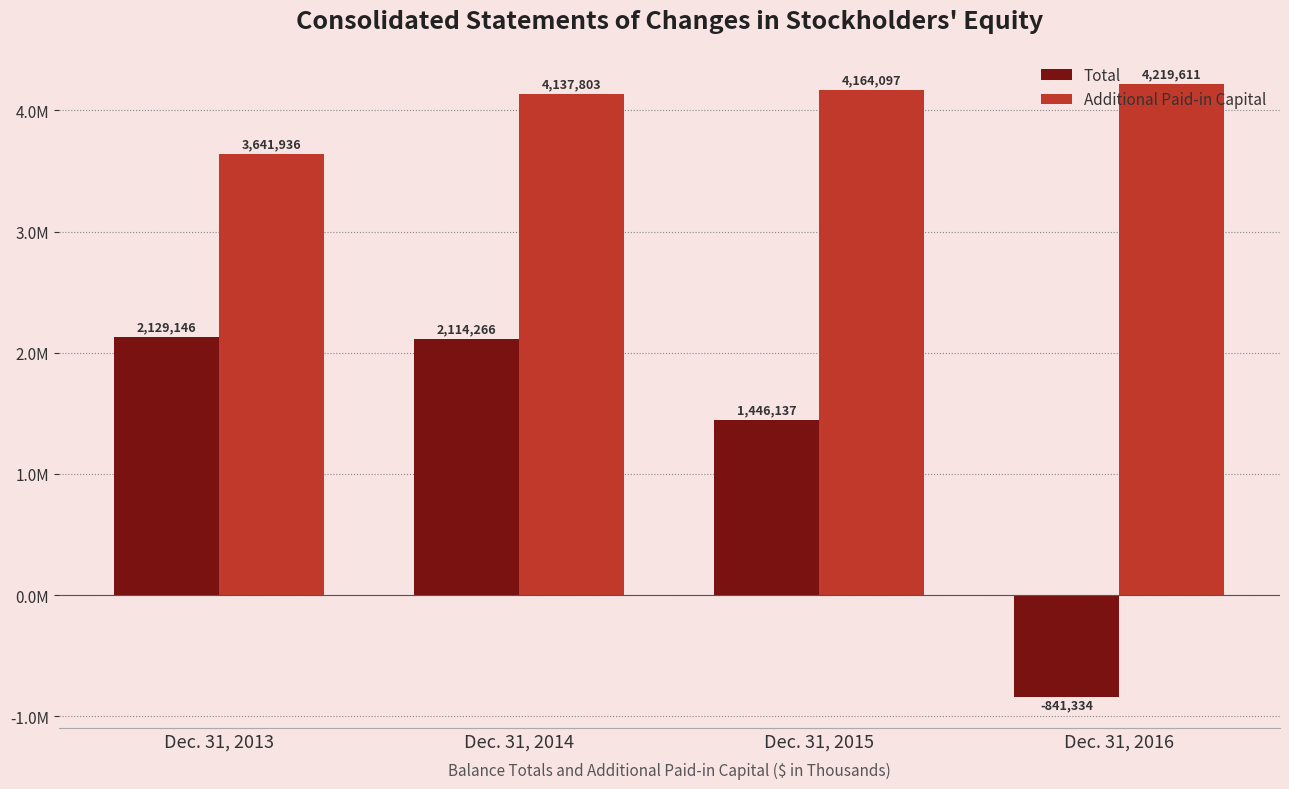

Are the bars horizontal?

No